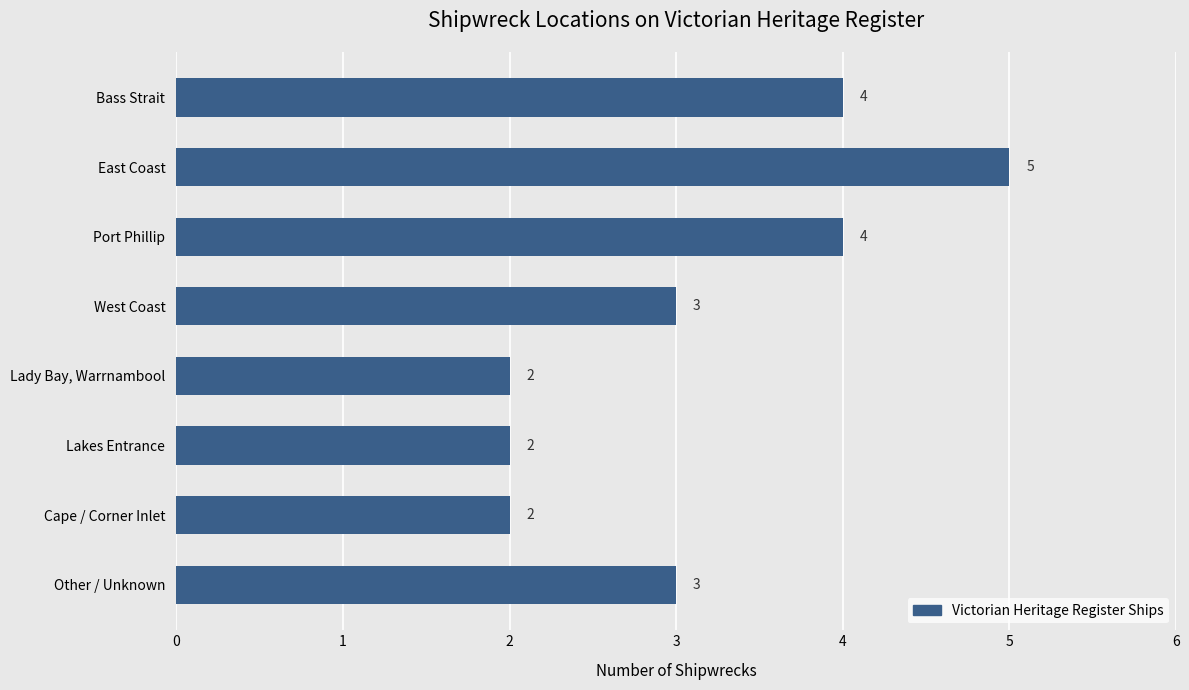

Does the chart contain any negative values?

No